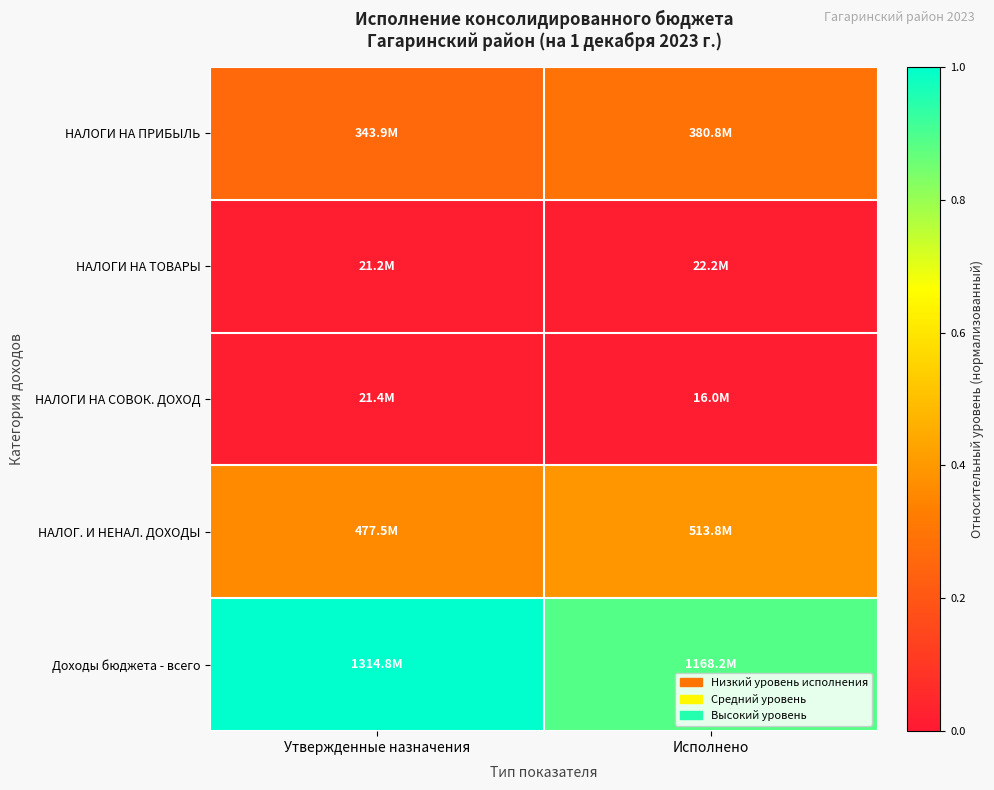

Which has a higher value, Утвержденные назначения or Исполнено?

Исполнено